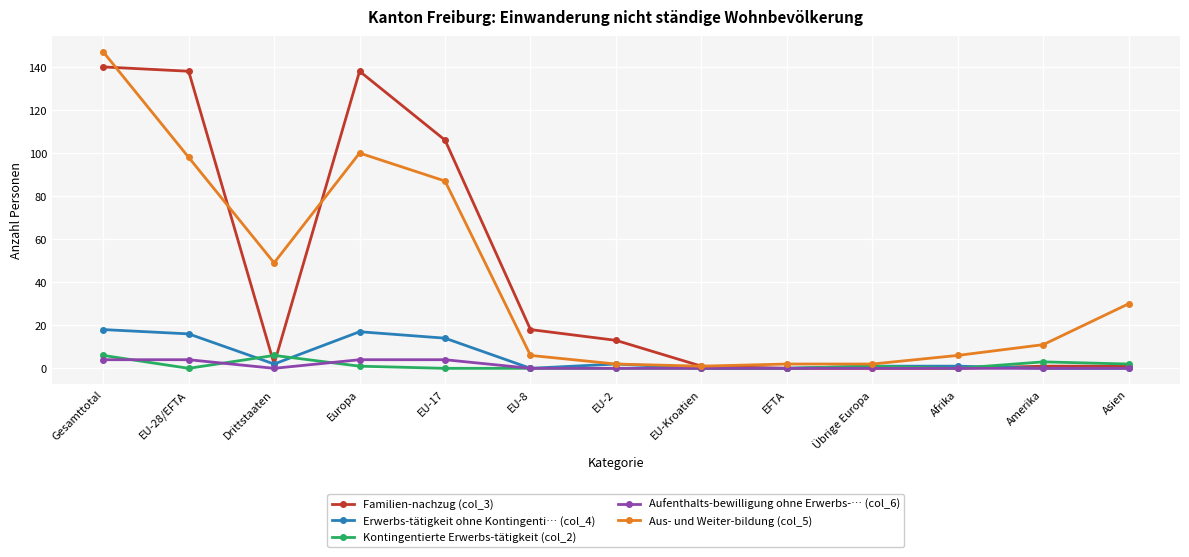

The Aus- und Weiter-bildung (col_5) series shows 28 at Drittstaaten. True or false?

False